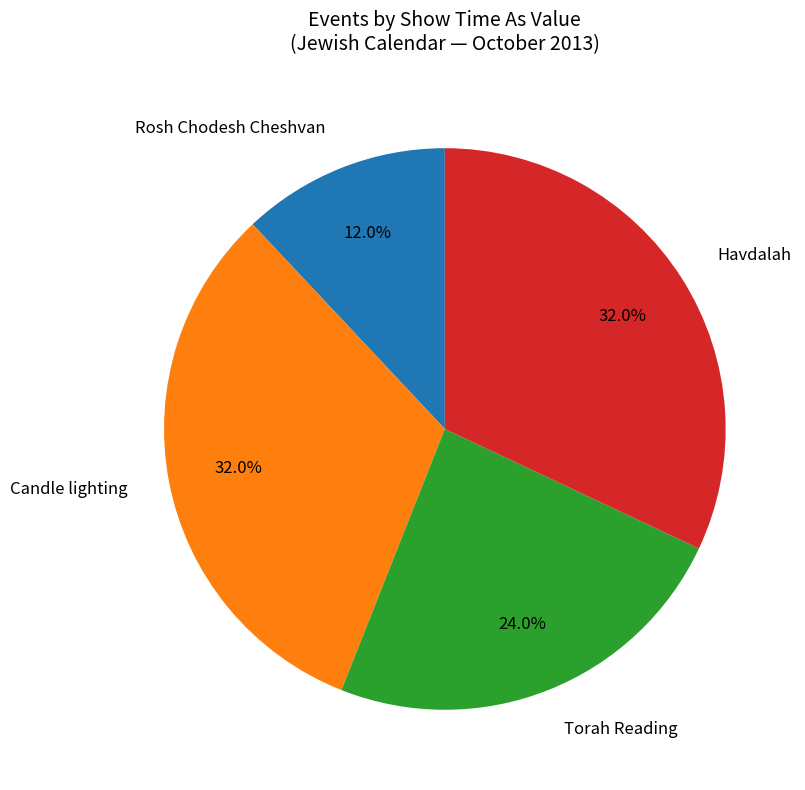

What is the smallest slice in the pie chart?

Rosh Chodesh Cheshvan